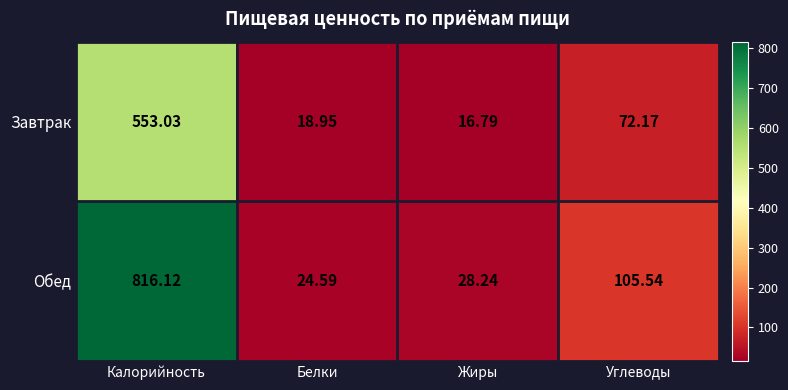

Which category has the lowest value in the Завтрак series?

Жиры